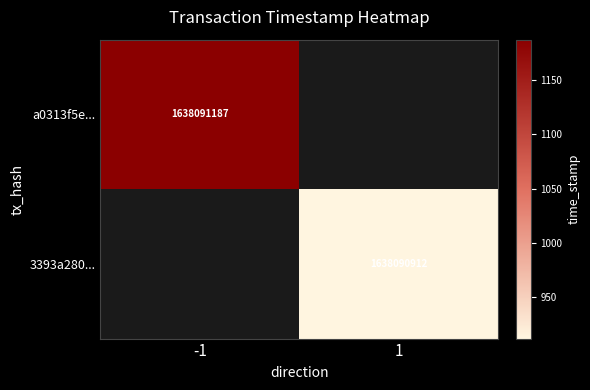

The 3393a280... series shows 2187819313 at 1. True or false?

False